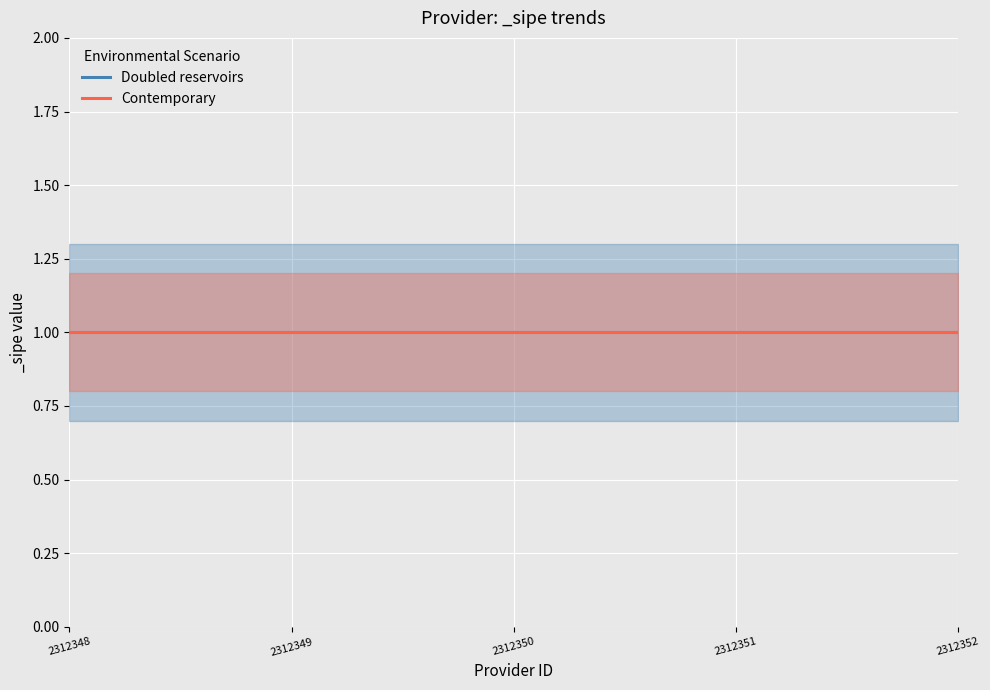

Between 2312349 and 2312348, which is larger?

2312349